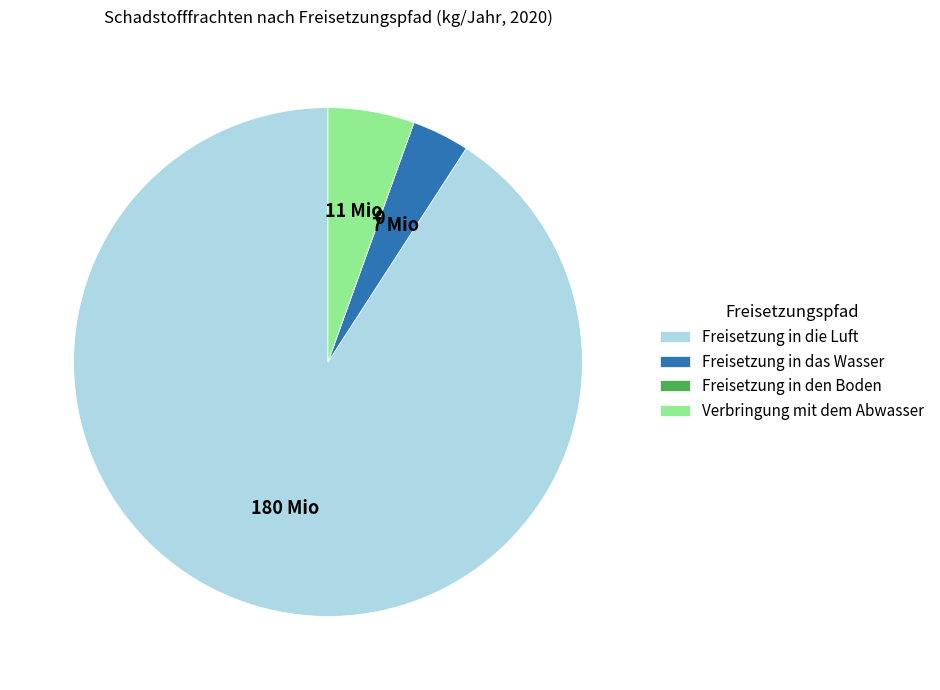

Do Freisetzung in die Luft and Verbringung mit dem Abwasser together represent more than half of the pie?

Yes